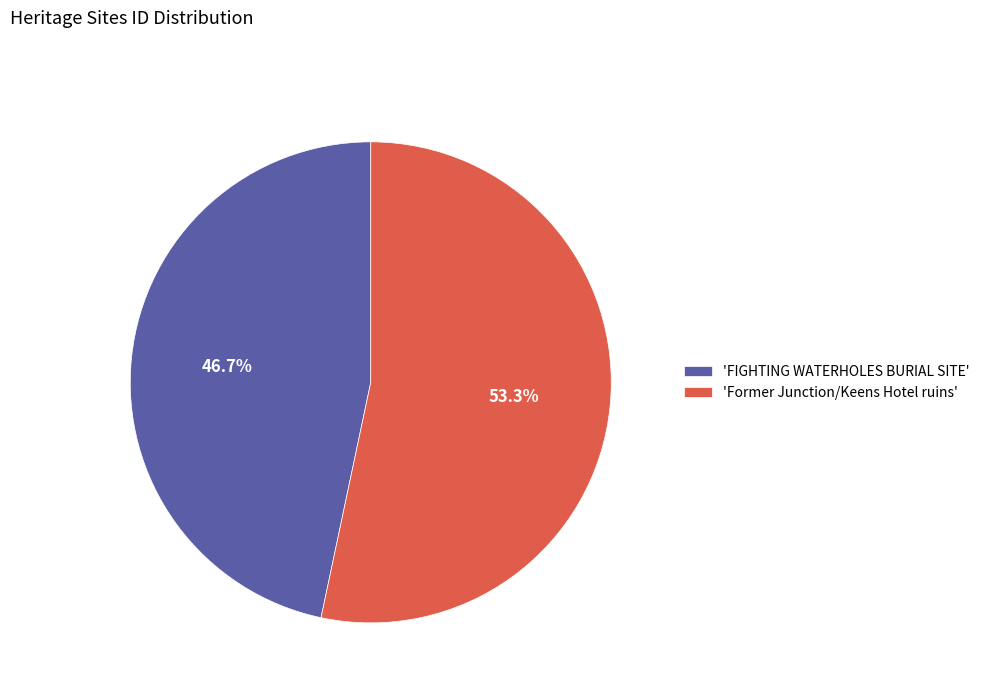

Count the number of slices in the pie.

2